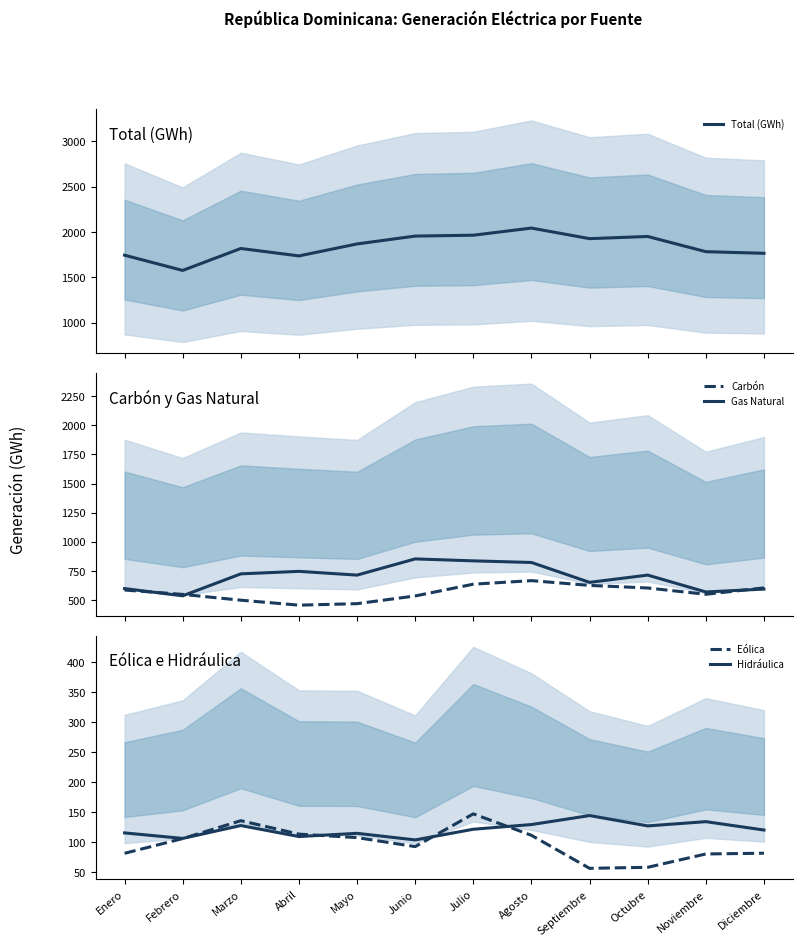

Is it true that Hidráulica equals 121.8 at Julio?

True